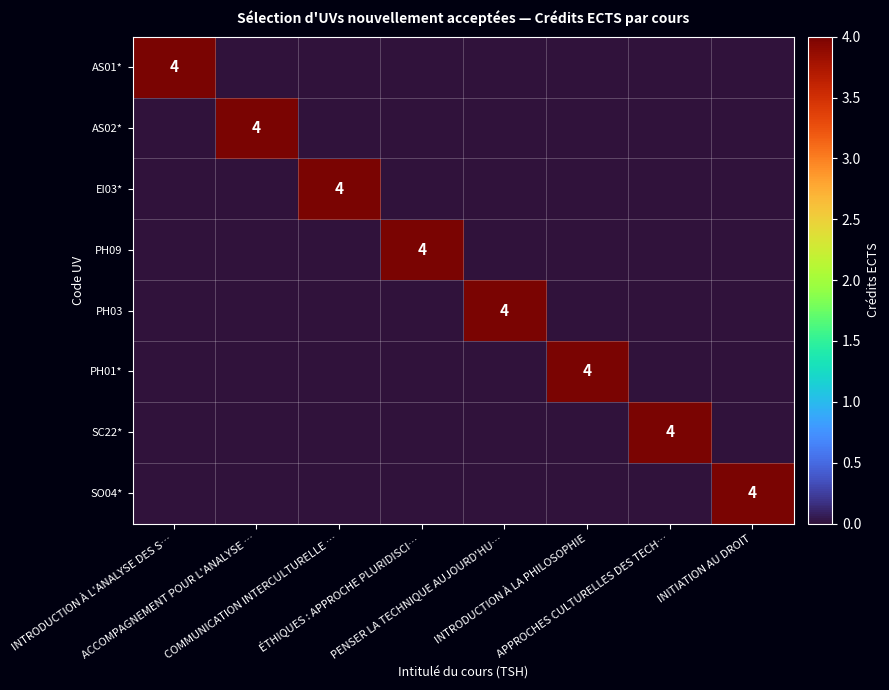

Rank the categories by SC22* value from highest to lowest.

APPROCHES CULTURELLES DES TECH…, INTRODUCTION À L'ANALYSE DES S…, ACCOMPAGNEMENT POUR L'ANALYSE …, COMMUNICATION INTERCULTURELLE …, ÉTHIQUES : APPROCHE PLURIDISCI…, PENSER LA TECHNIQUE AUJOURD'HU…, INTRODUCTION À LA PHILOSOPHIE, INITIATION AU DROIT